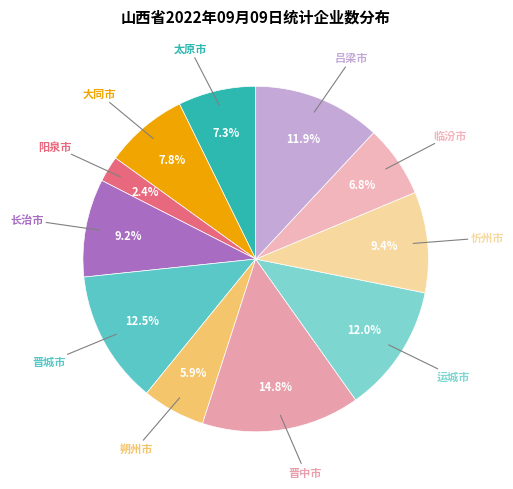

Rank the categories by value from highest to lowest.

晋中市, 晋城市, 运城市, 吕梁市, 忻州市, 长治市, 大同市, 太原市, 临汾市, 朔州市, 阳泉市